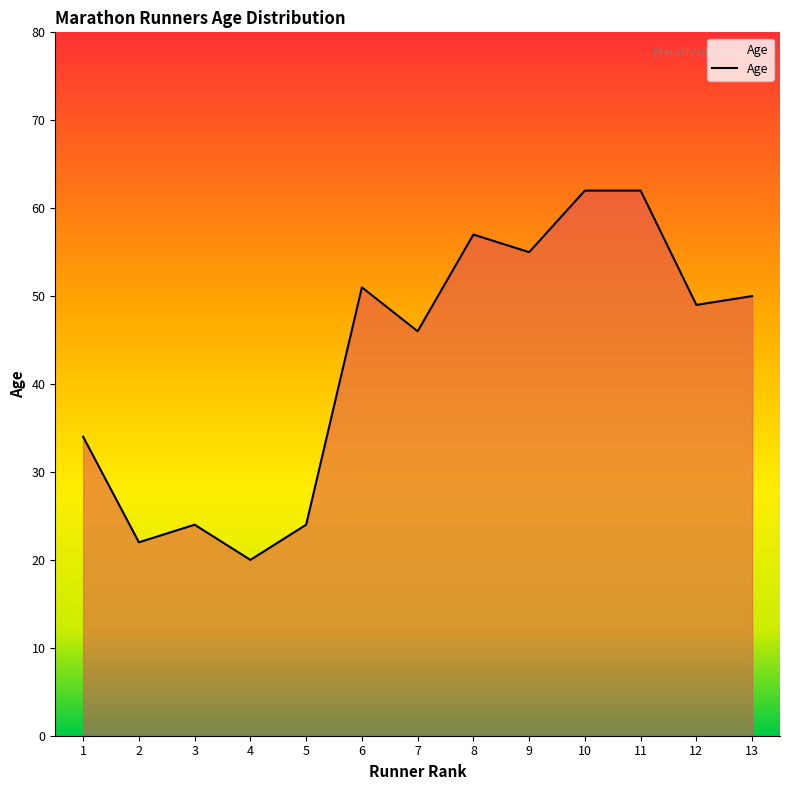

What is the ratio of the value at 4 to the value at 8?

0.4